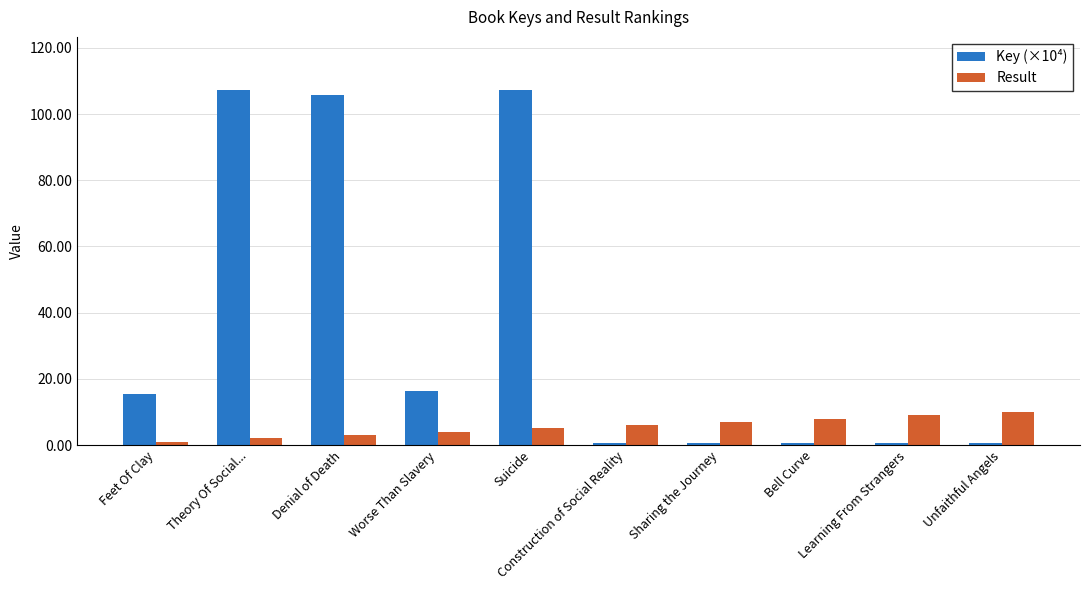

Count the number of categories in the chart.

10